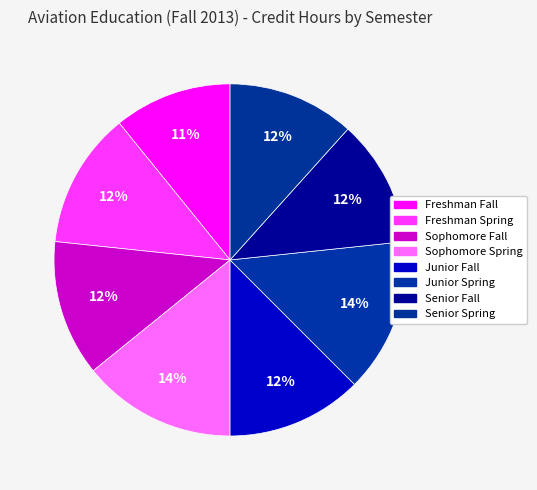

To the nearest percent, what percentage of the pie is Senior Spring?

12%